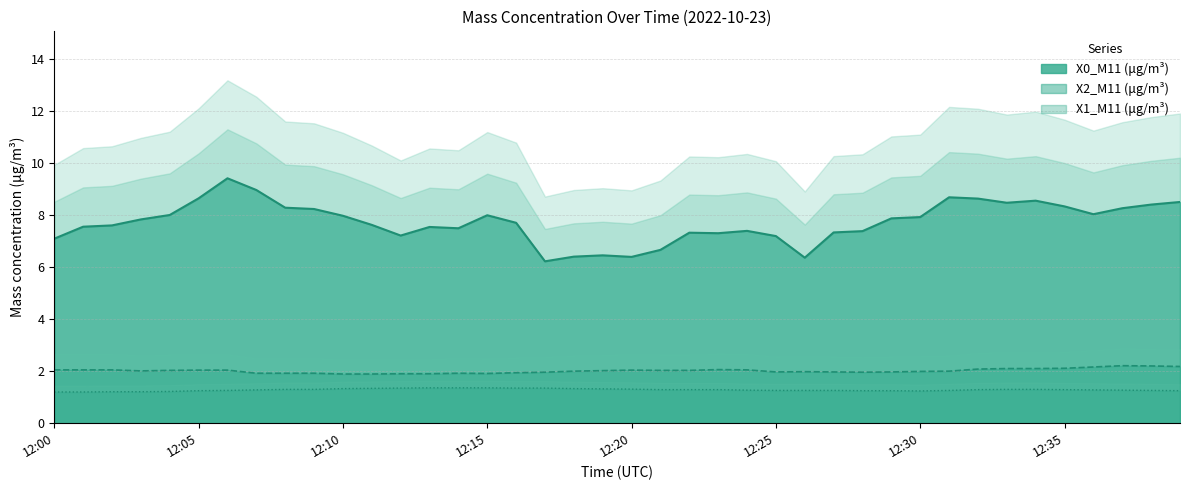

At which category does X2_M11 (μg/m³) reach its first local valley?

12:03